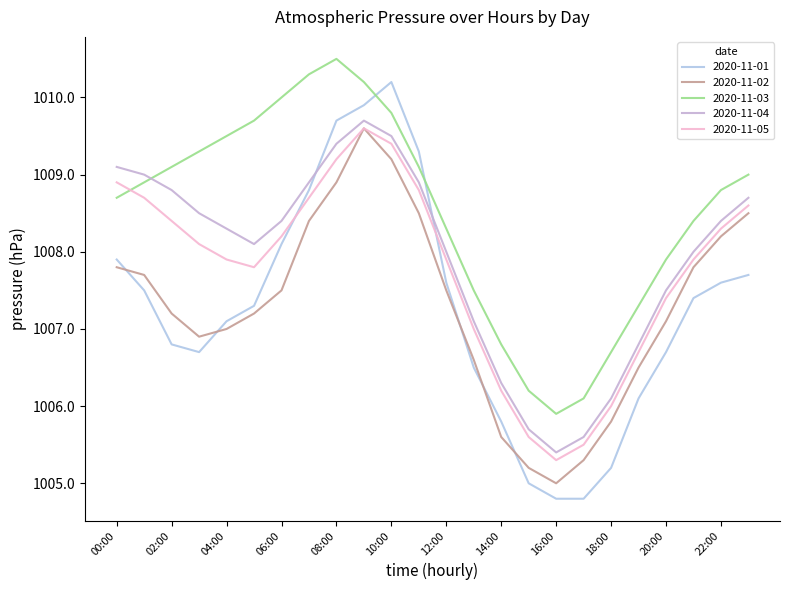

At which label does 2020-11-04 reach its minimum?

16:00